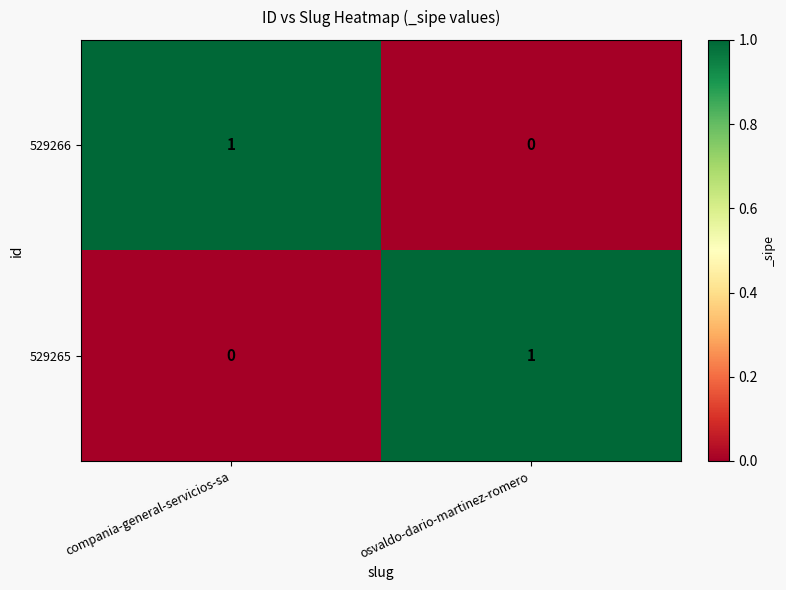

The 529266 series shows 0 at osvaldo-dario-martinez-romero. True or false?

True